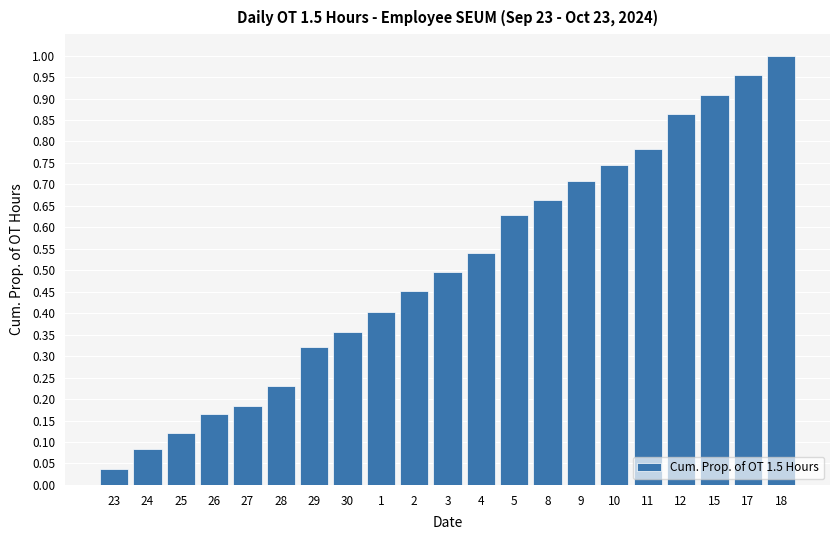

Rank the categories by value from lowest to highest.

23, 24, 25, 26, 27, 28, 29, 30, 1, 2, 3, 4, 5, 8, 9, 10, 11, 12, 15, 17, 18